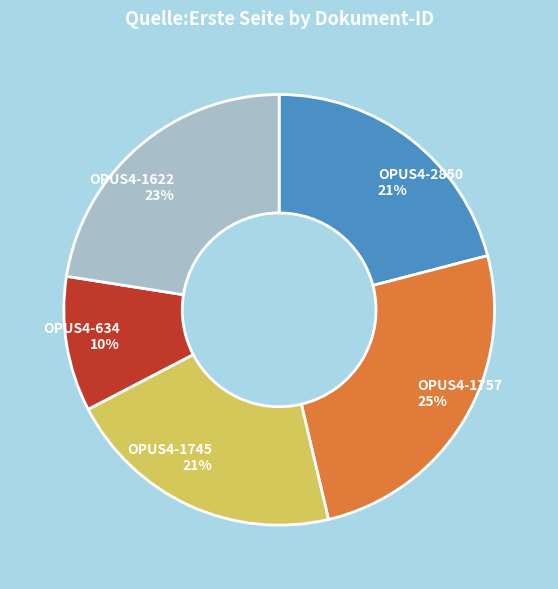

The OPUS4-1622 slice represents 28% of the pie. True or false?

False